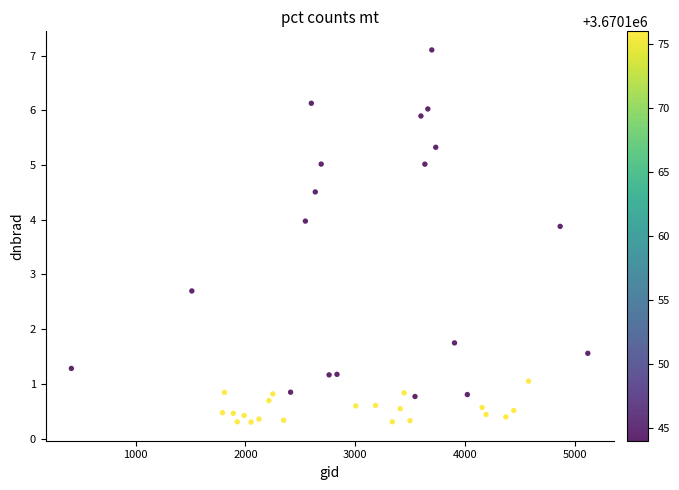

What is the range of X values (max minus min)?

4707.0